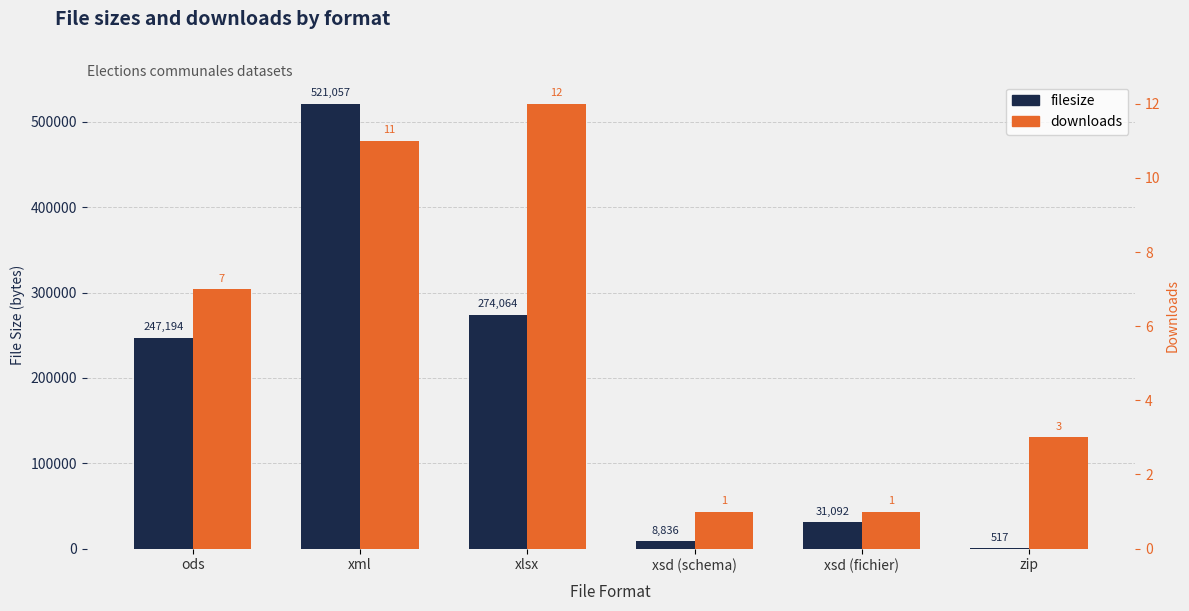

Are the bars grouped side by side (vs. stacked)?

Yes